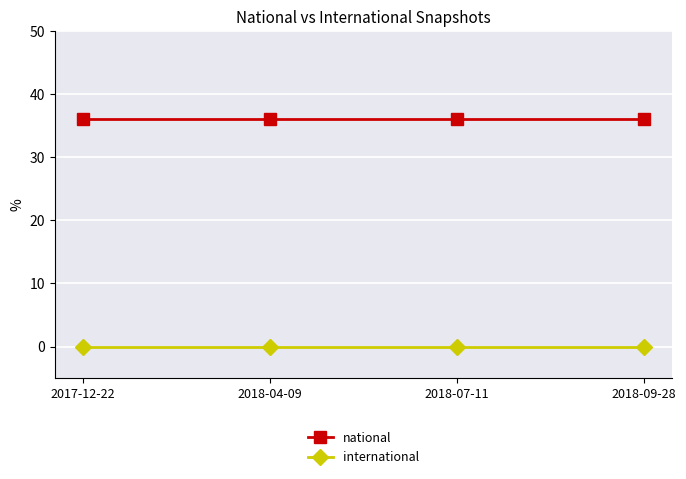

At how many categories does at least one series exceed 10?

4